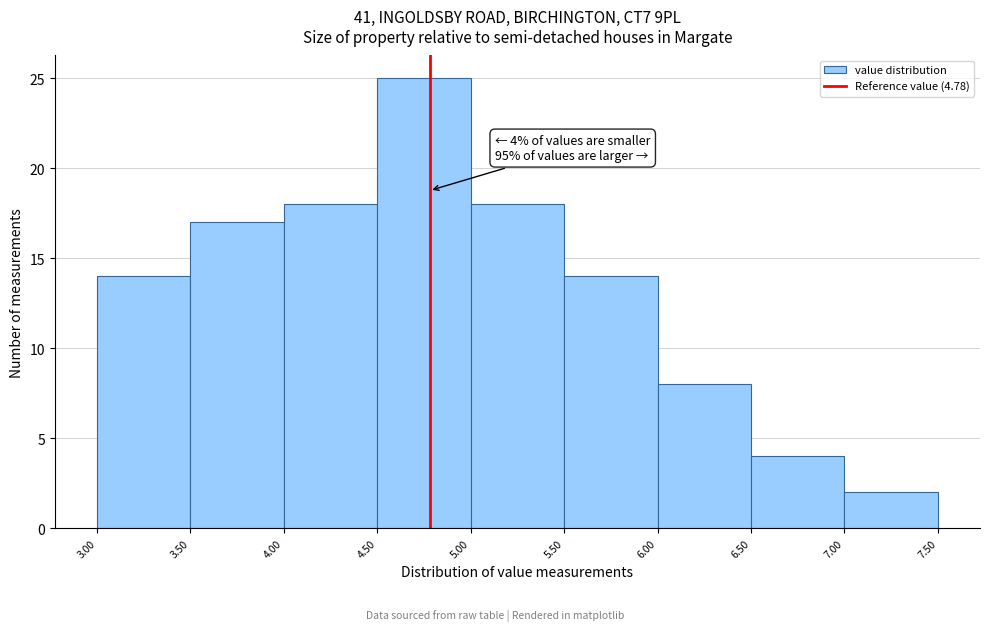

Which range on the x-axis has the tallest bar?

4.50 to 5.00